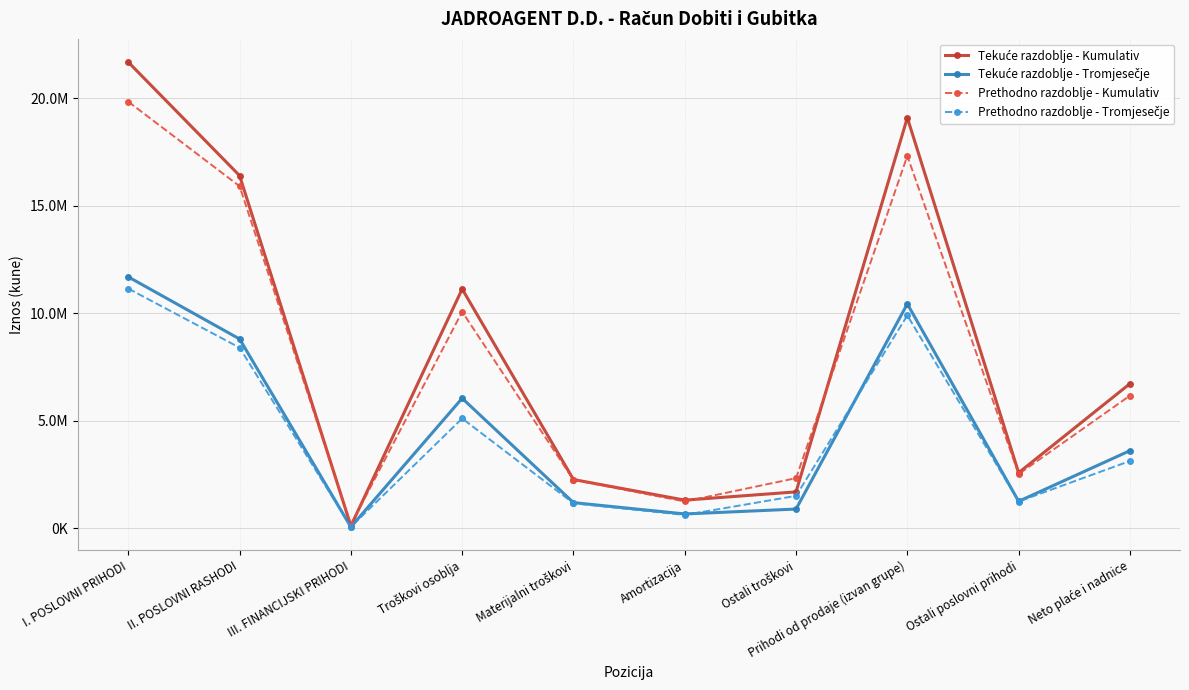

Is this an area chart (filled region under the line)?

No